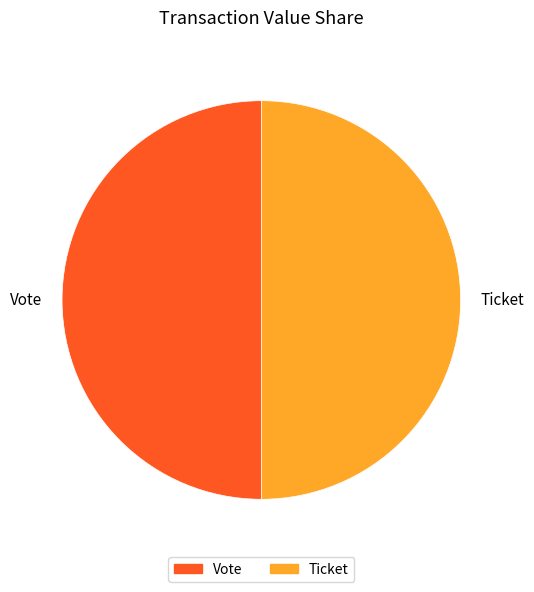

What is the ratio of the value at Ticket to the value at Vote?

1.0